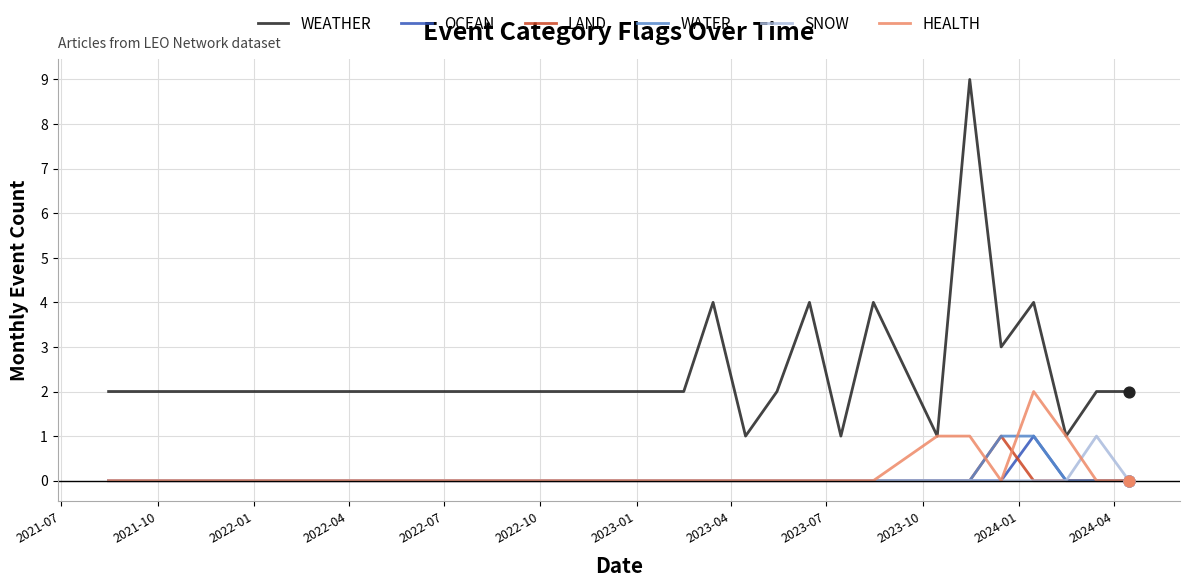

What are all the series names shown in the legend?

WEATHER, OCEAN, LAND, WATER, SNOW, HEALTH